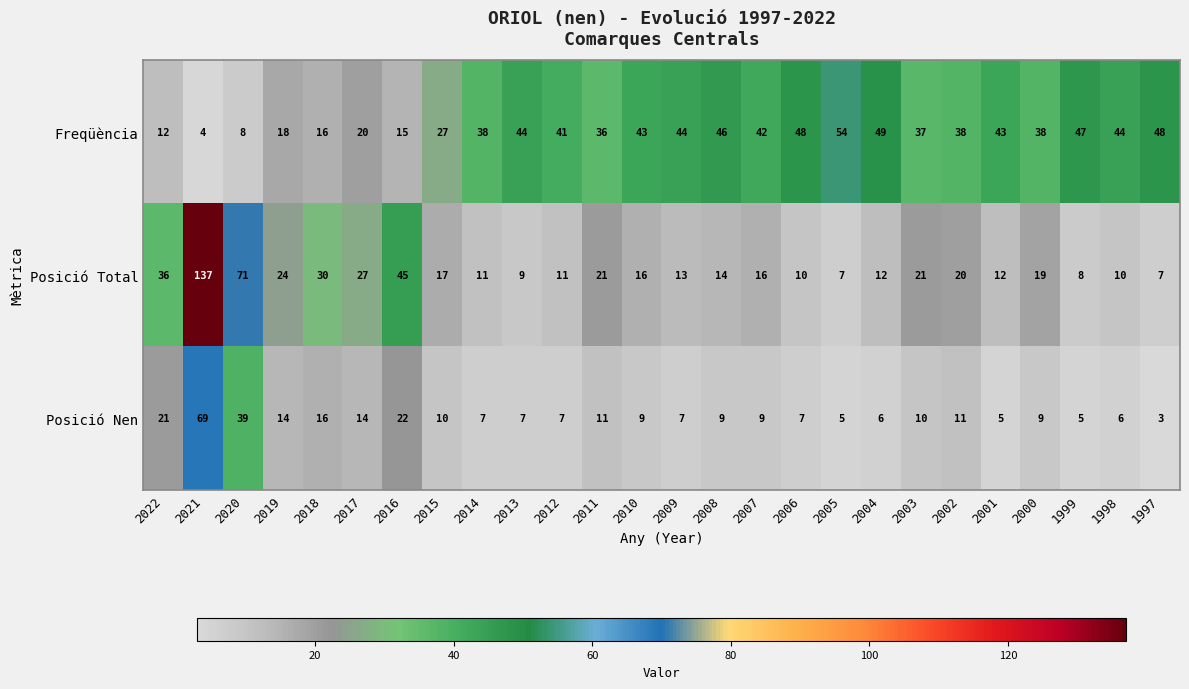

At which category is the sum across all series the highest?

2021